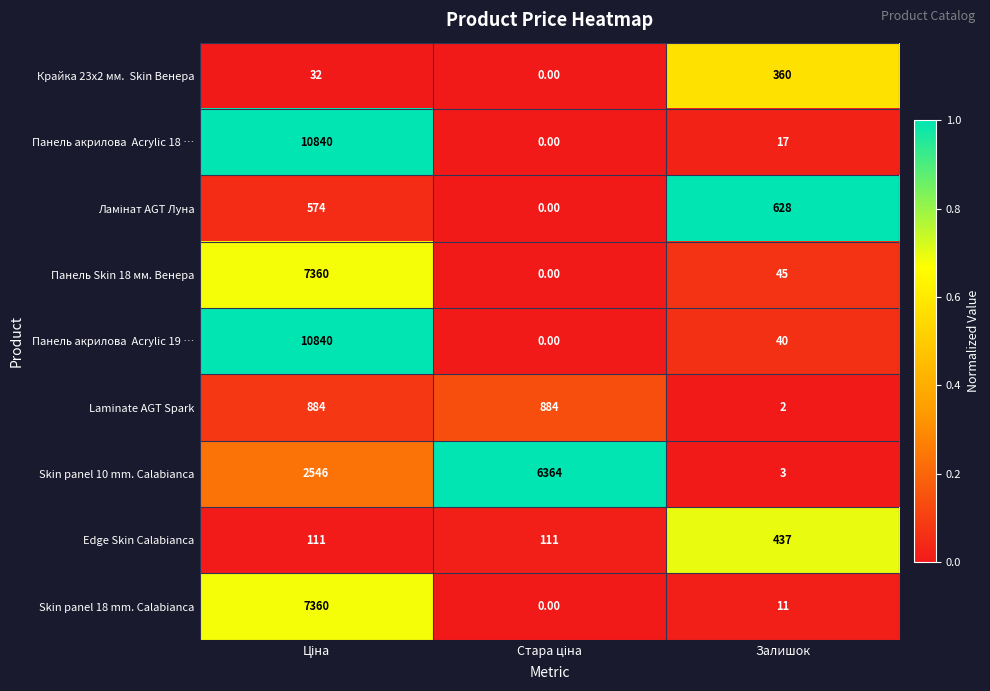

What is the average value of the Skin panel 10 mm. Calabianca series?

2971